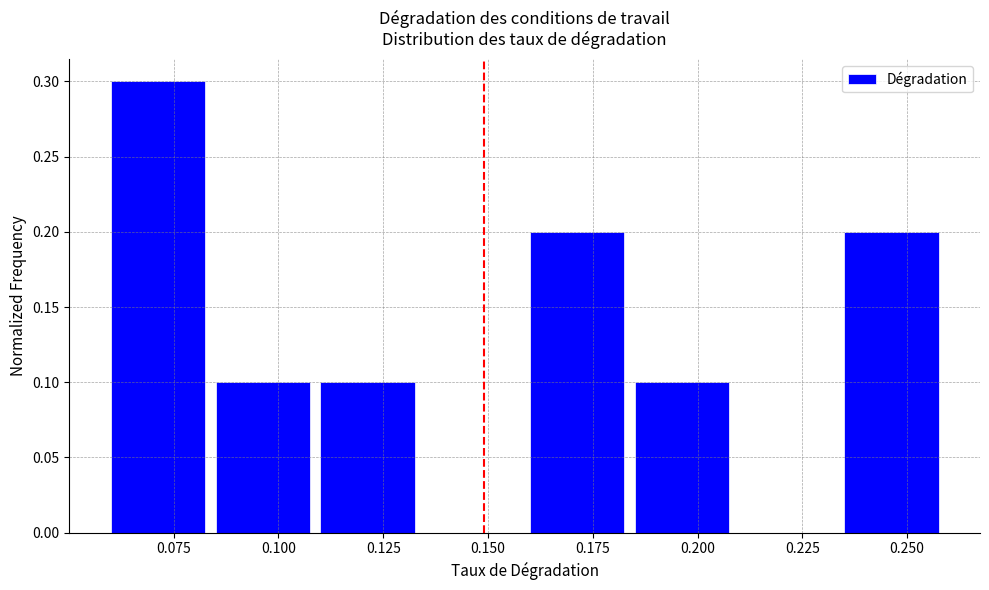

What is the height of the bar covering 0.085 to 0.110 on the x-axis? The values are not printed on the chart, so give them approximately, as read against the axis.

0.1